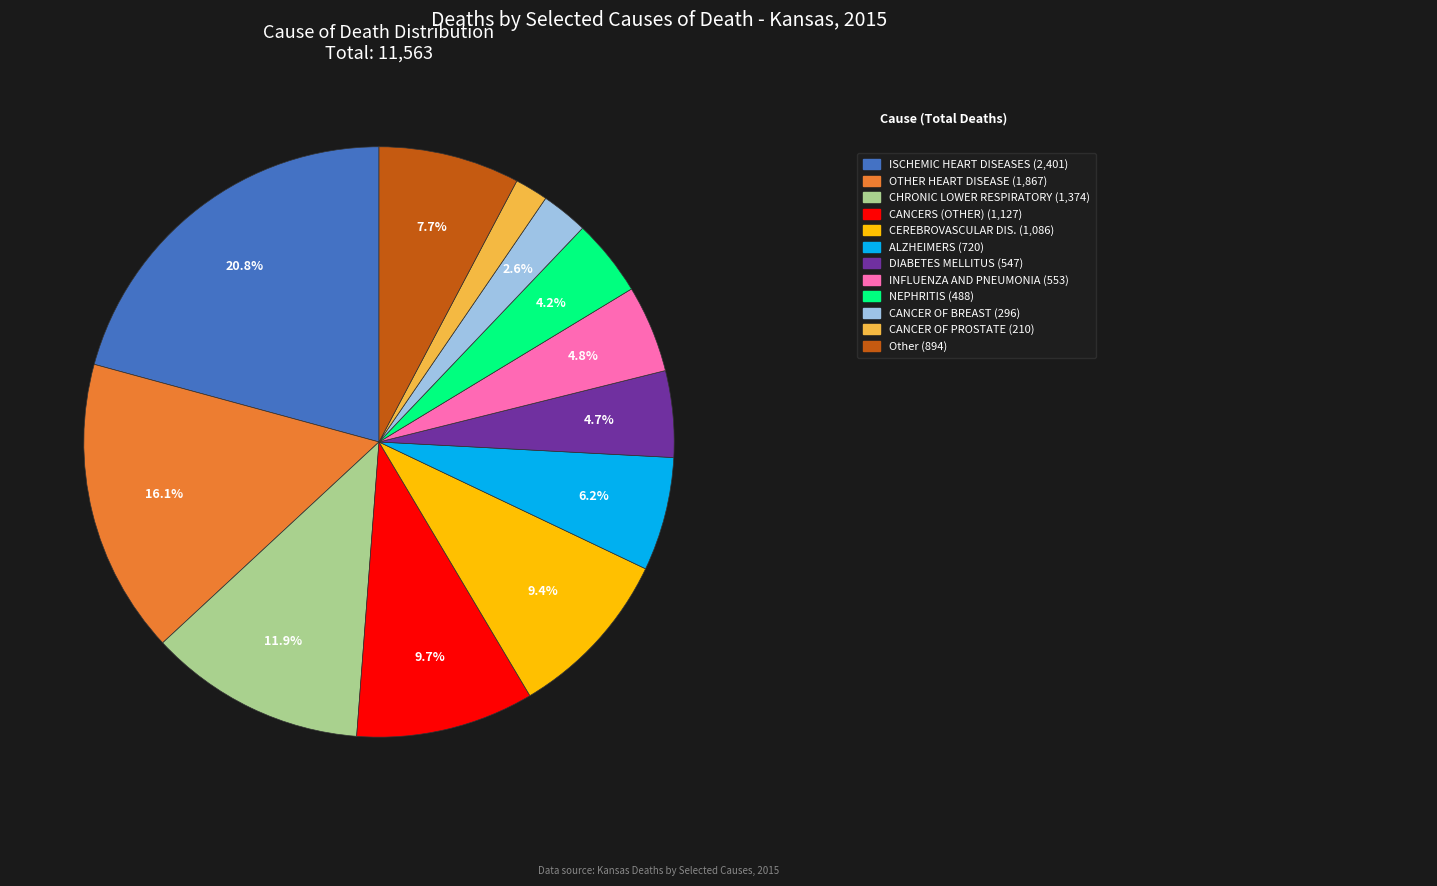

Is there any slice that represents more than half of the pie?

No